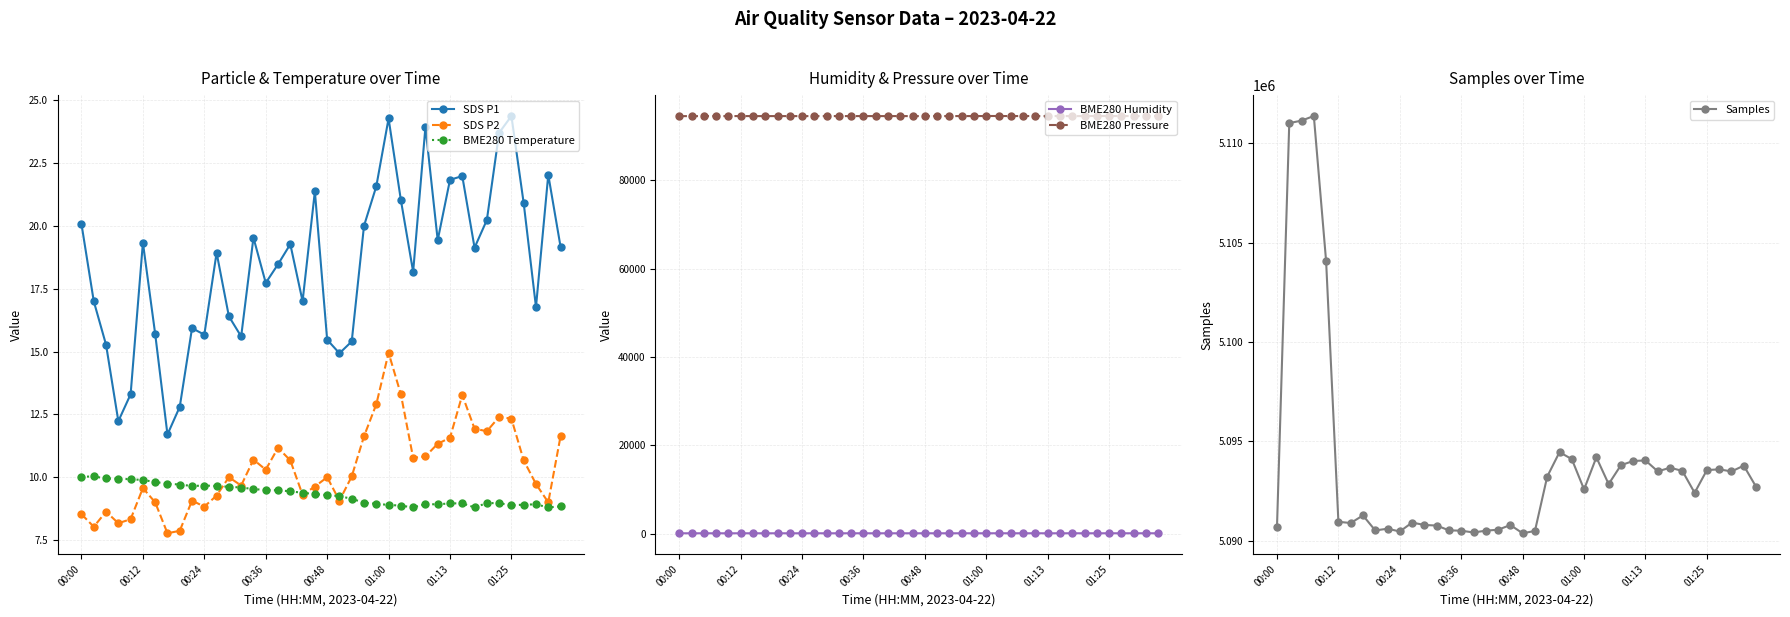

What is the sum of all BME280 Humidity values?

3300.8